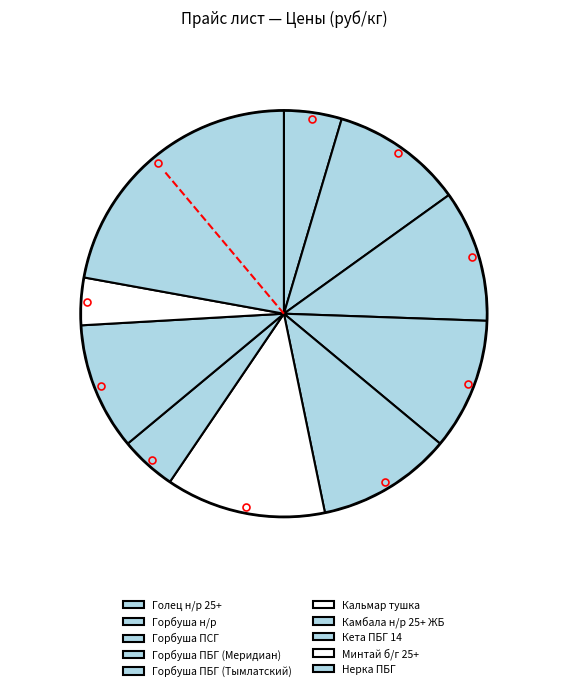

What portion of the pie excludes Горбуша н/р?

89.5%